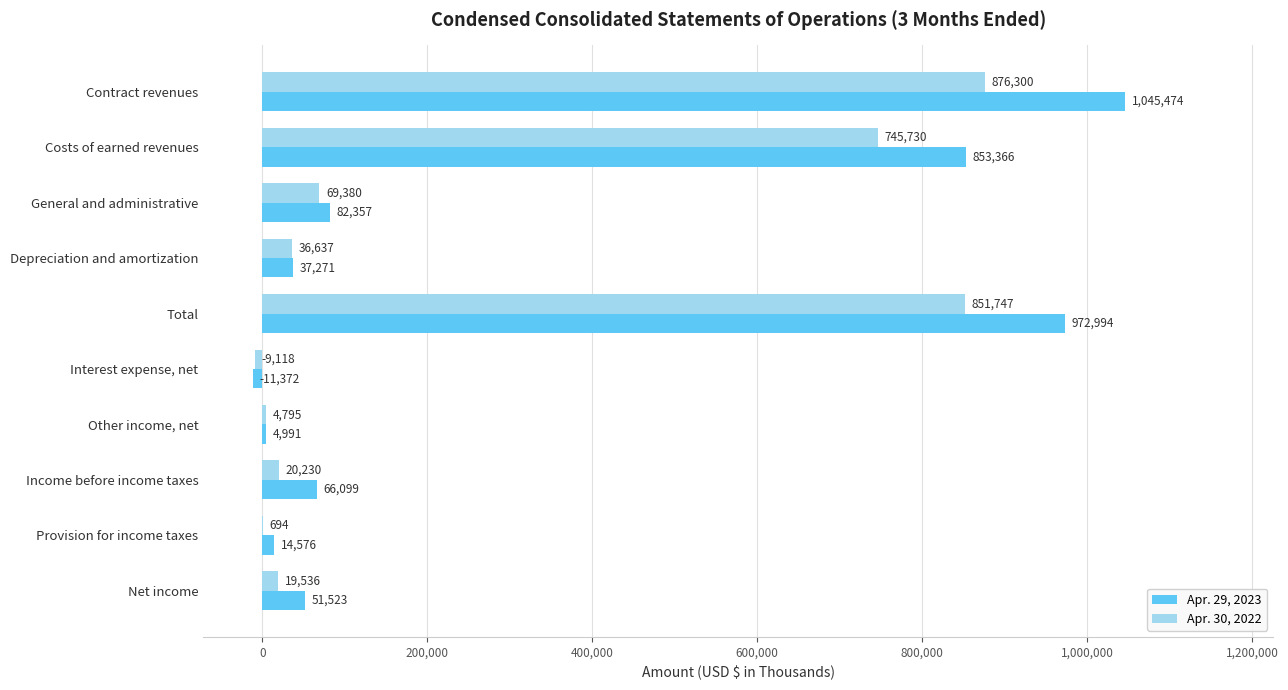

How many positive values does the Apr. 29, 2023 series have?

9